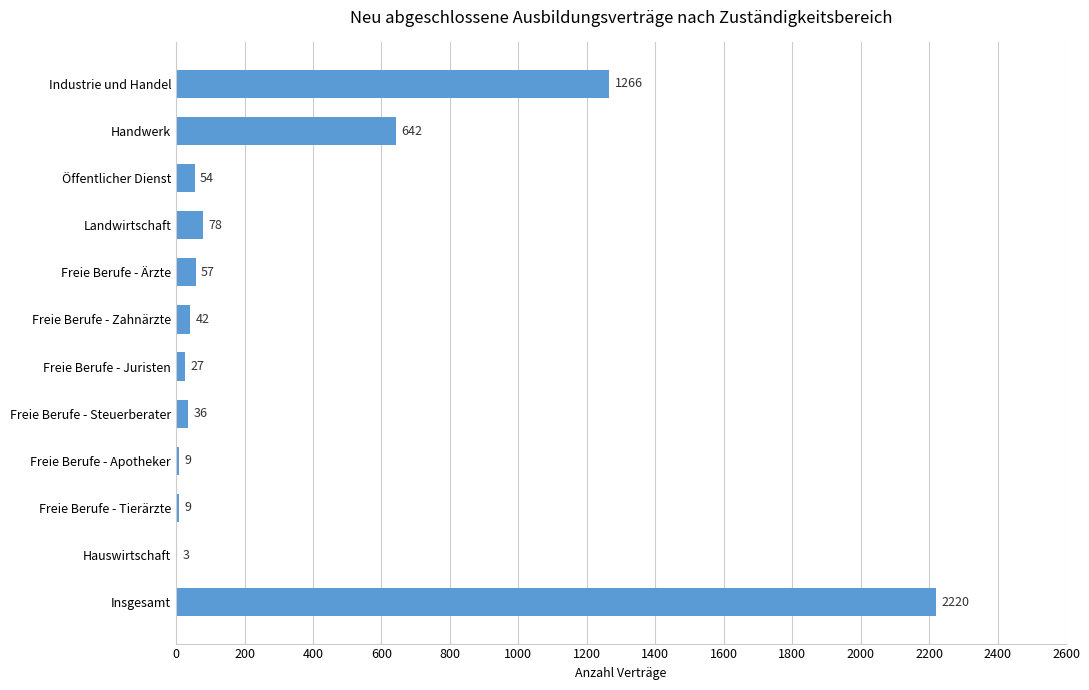

What is the change in value from Freie Berufe - Apotheker to Handwerk?

+633